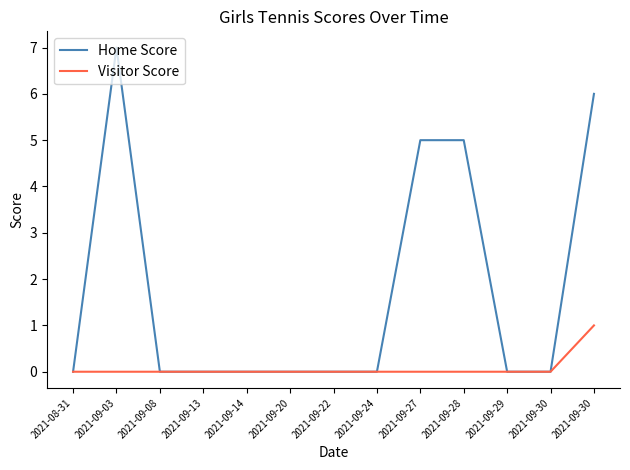

What is the highest value of the Home Score series?

7